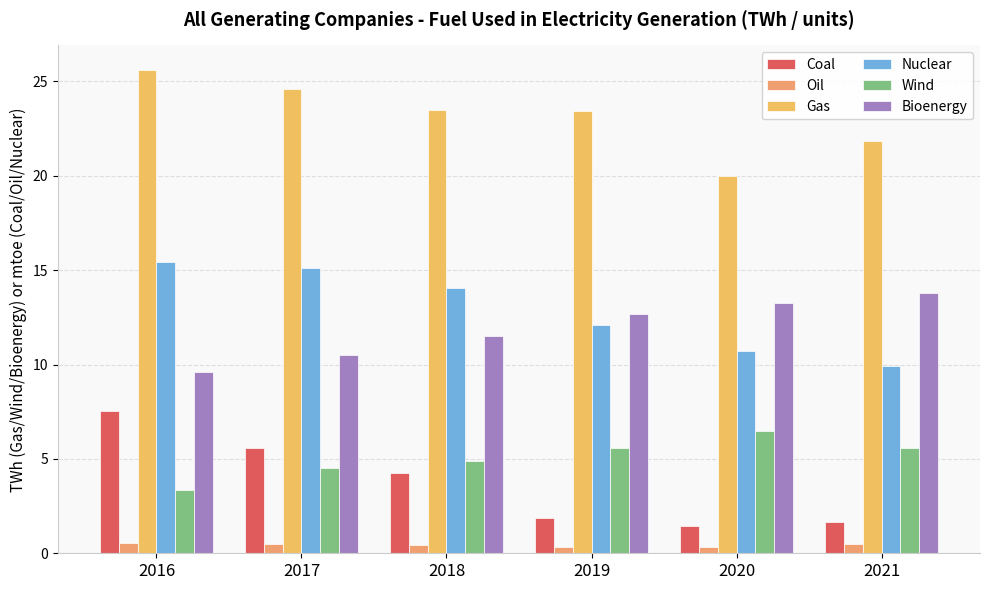

What is the total value across all series at 2019?

56.0